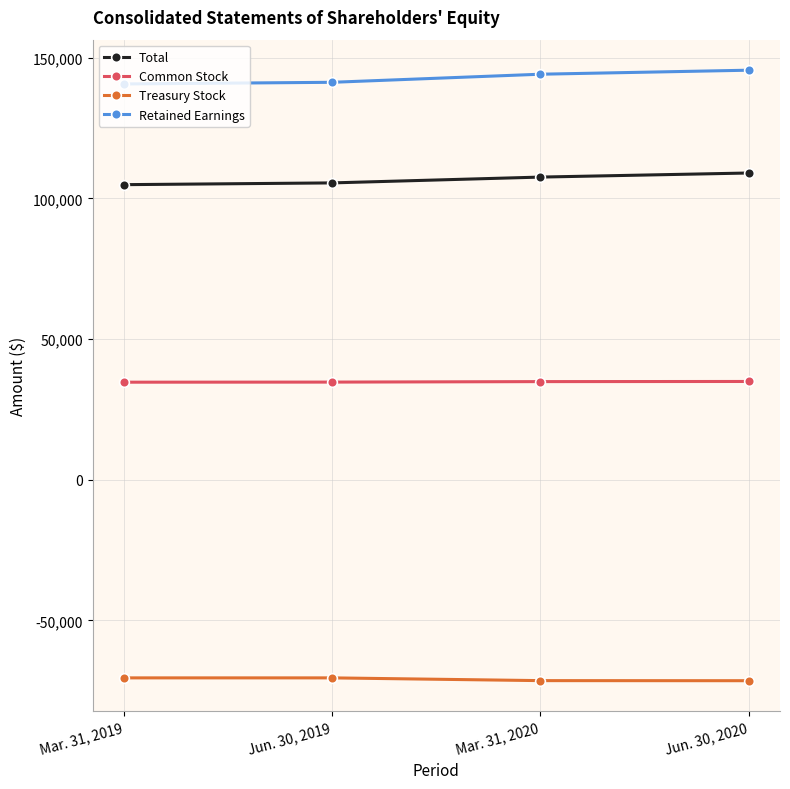

What is the greatest value displayed?

145580